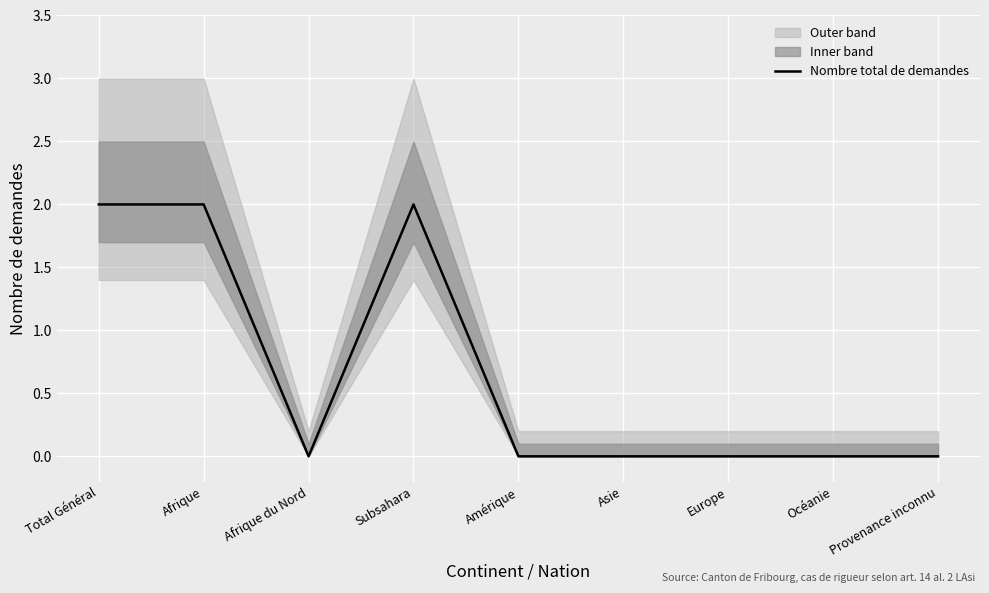

What is the difference between the maximum and second lowest values?

2